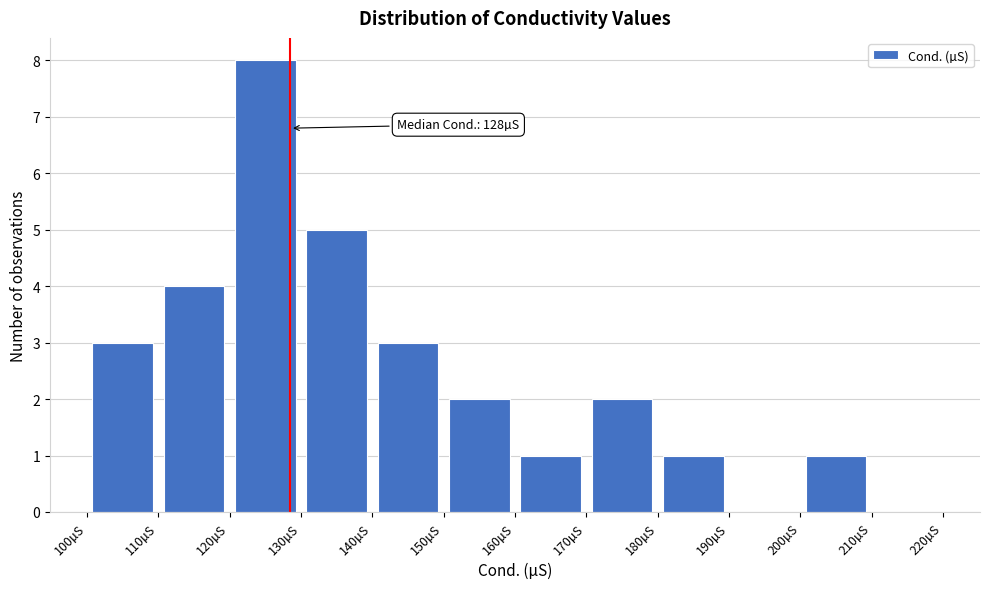

Which range on the x-axis has the tallest bar?

120 to 130